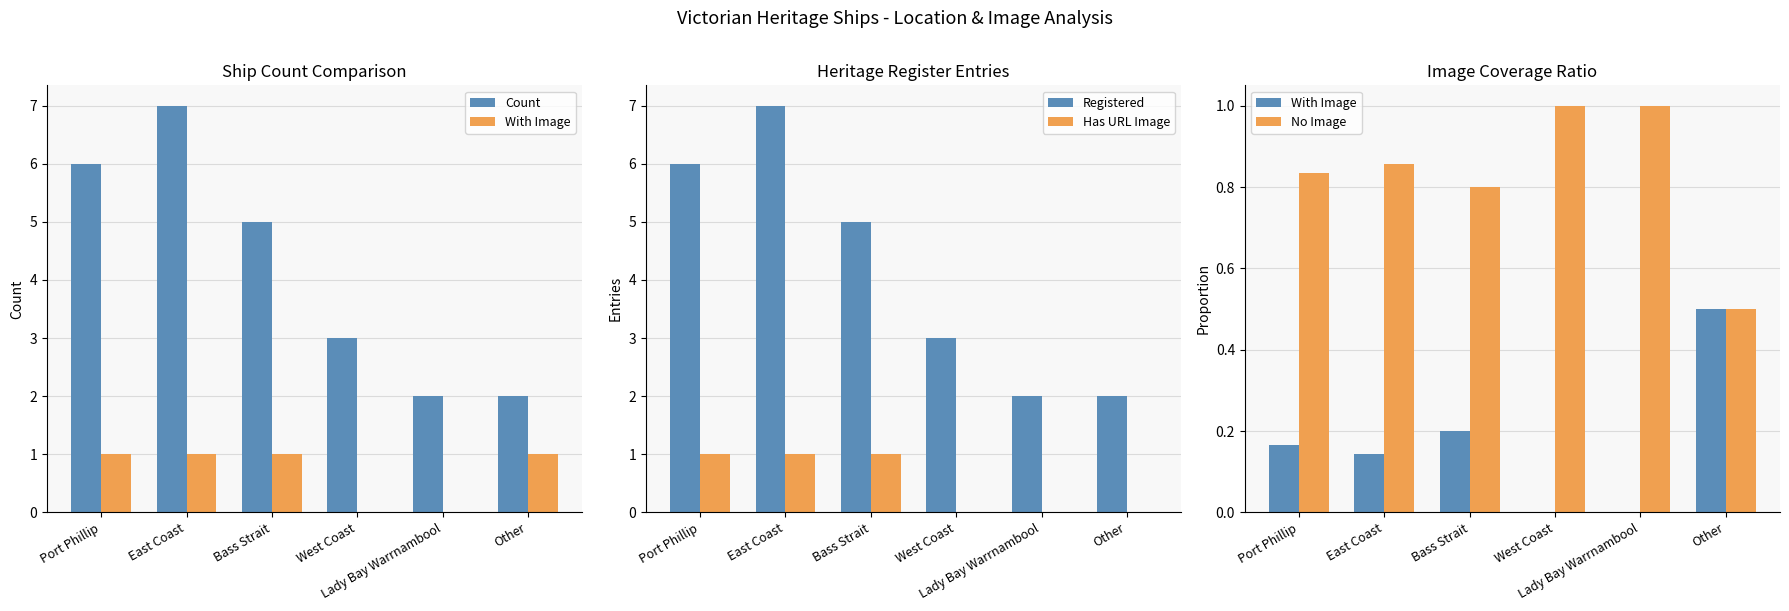

Rank the series by their maximum value, from highest to lowest.

Count, Registered, Has URL Image, No Image, With Image